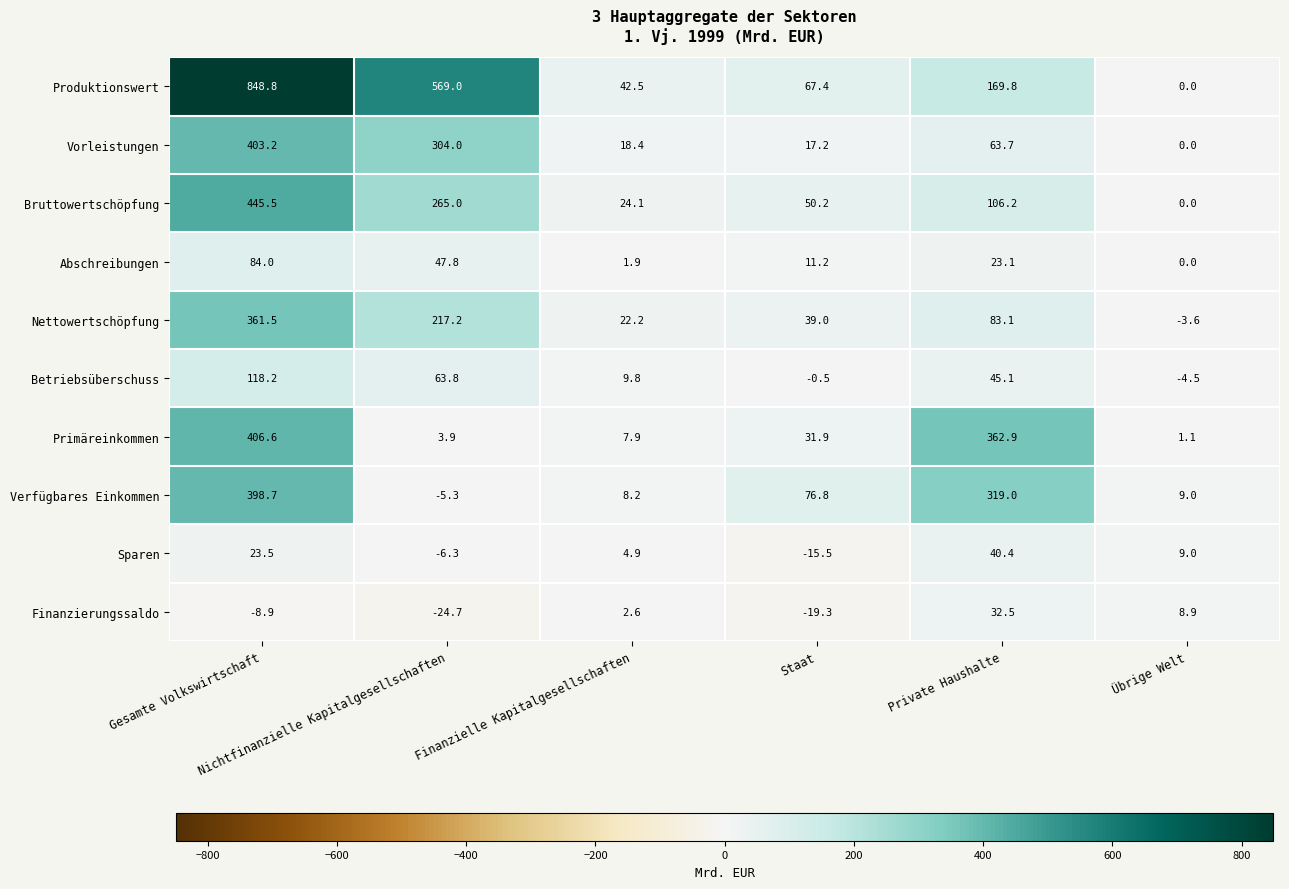

What is the smallest value displayed?

-24.7